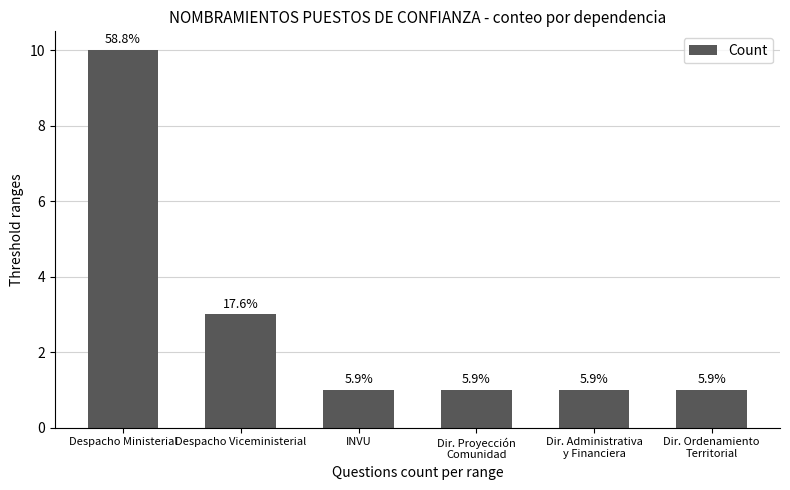

What is the sum of the values at Dir. Ordenamiento
Territorial and Dir. Administrativa
y Financiera?

2